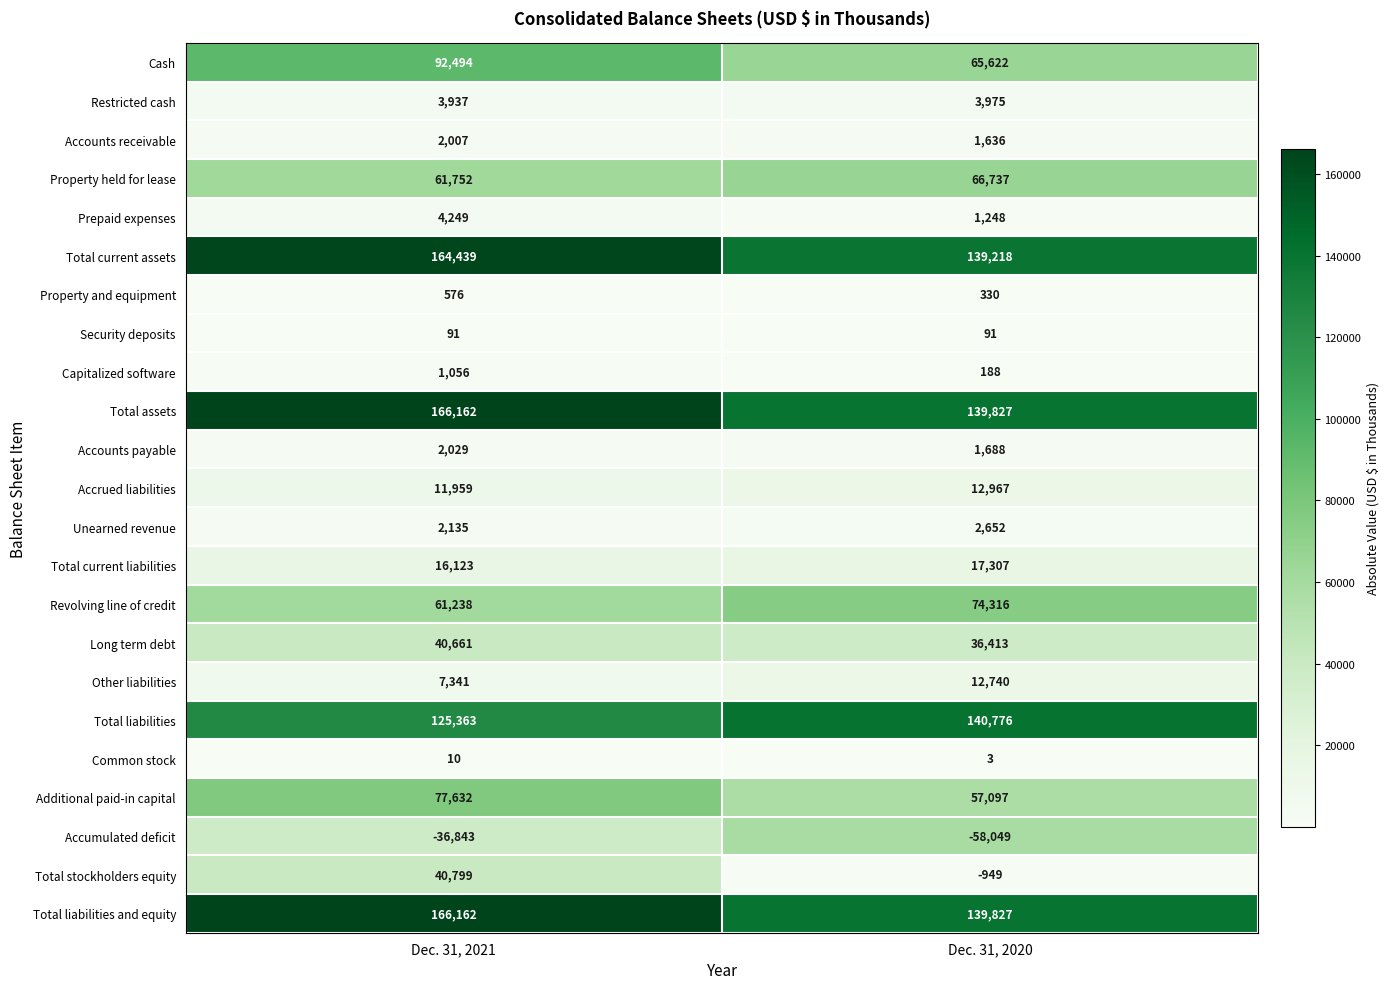

What is the difference between the highest and lowest values at Dec. 31, 2020?

198825